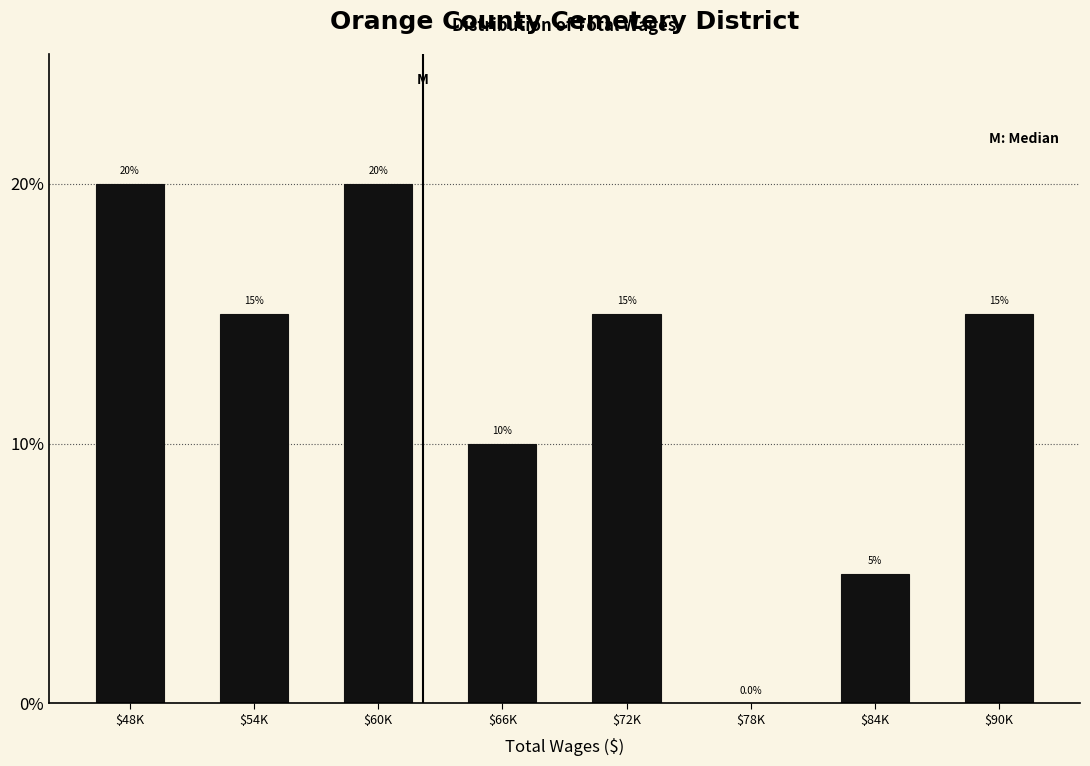

How many values are between 10 and 20?

6